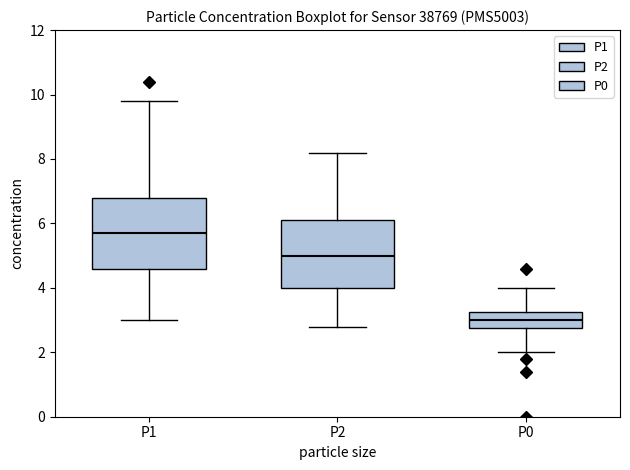

Which box's median line is the highest?

P1